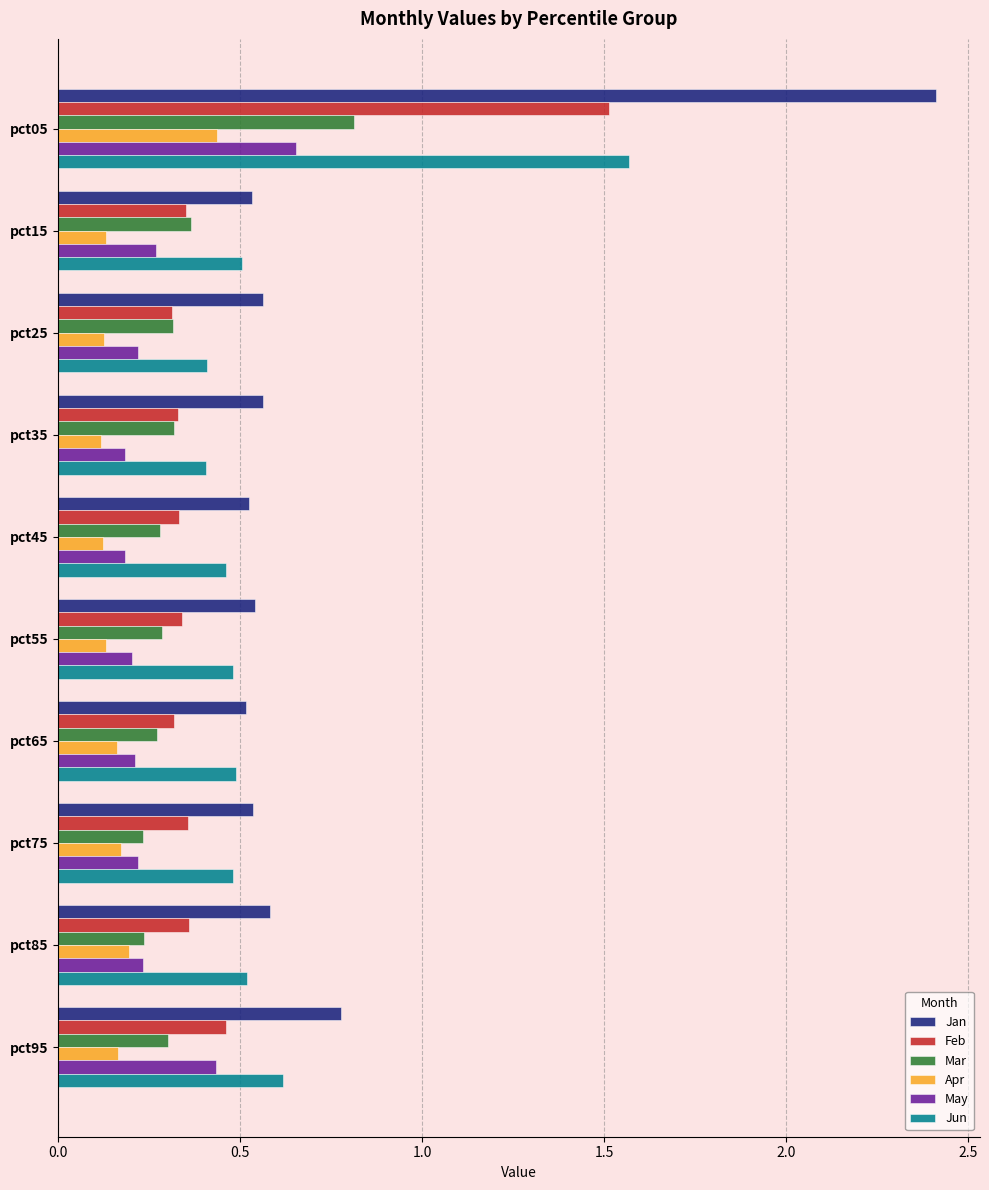

Is it true that Mar equals 0.2 at pct85?

True